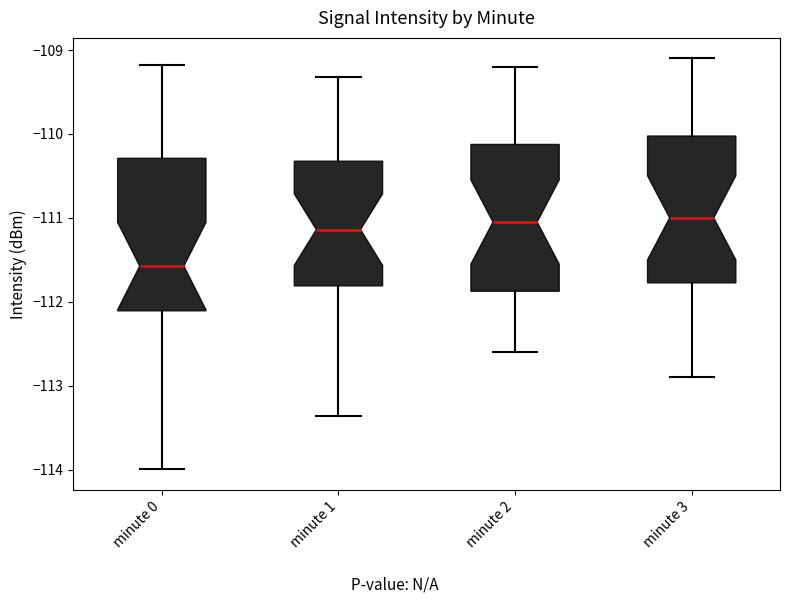

Reading left to right, transcribe this box plot: for each box, give where its median line is, the range the box spans, and where its two whiskers end, as read against the y-axis. The values are not printed on the chart, so give them approximately, as read against the axis.

minute 0: median -111.6, box -112.1 to -110.3, whiskers -114.0 to -109.2
minute 1: median -111.1, box -111.8 to -110.3, whiskers -113.4 to -109.3
minute 2: median -111.0, box -111.9 to -110.1, whiskers -112.6 to -109.2
minute 3: median -111.0, box -111.8 to -110.0, whiskers -112.9 to -109.1